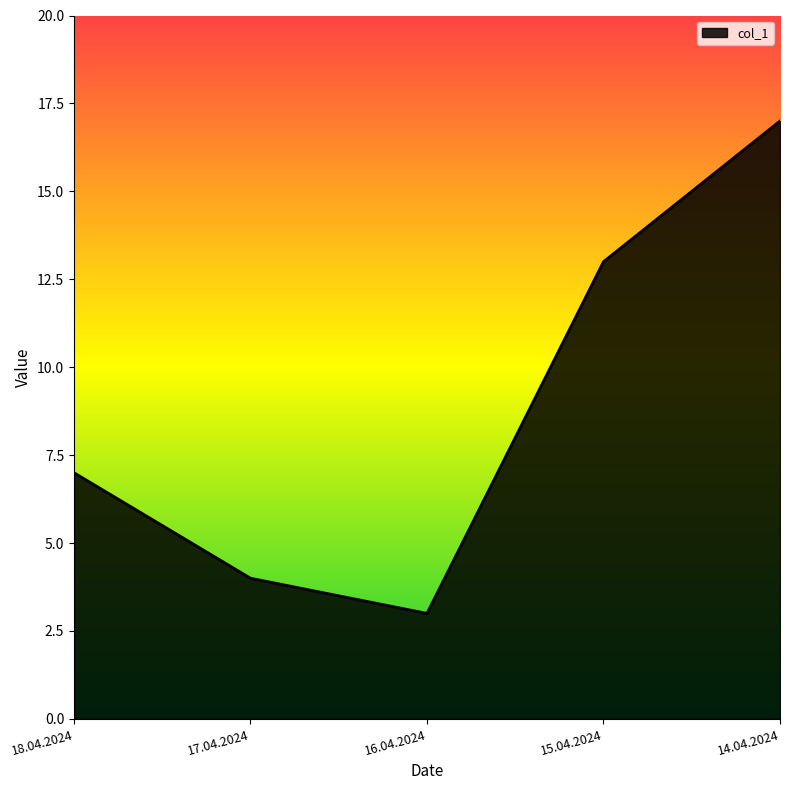

What is the sum of all values?

44